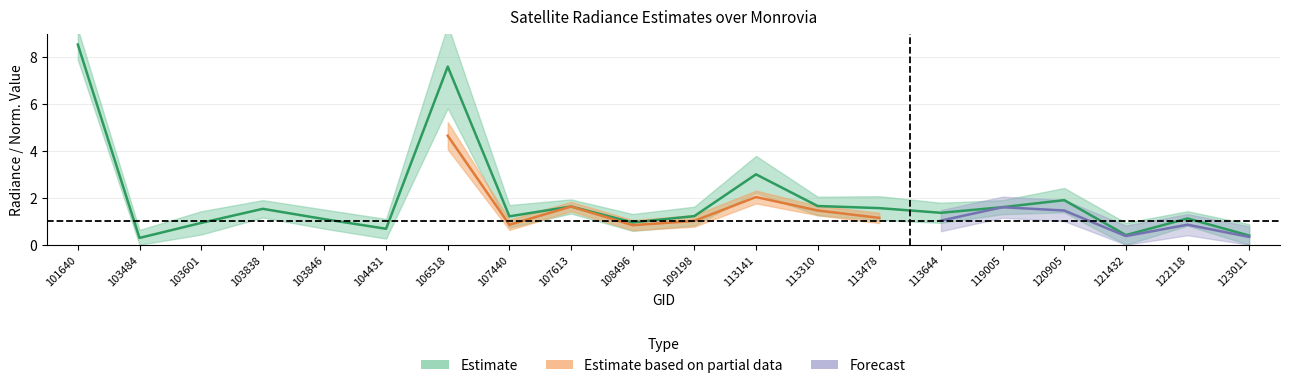

Which category has the lowest value in the dnbrad series?

103484